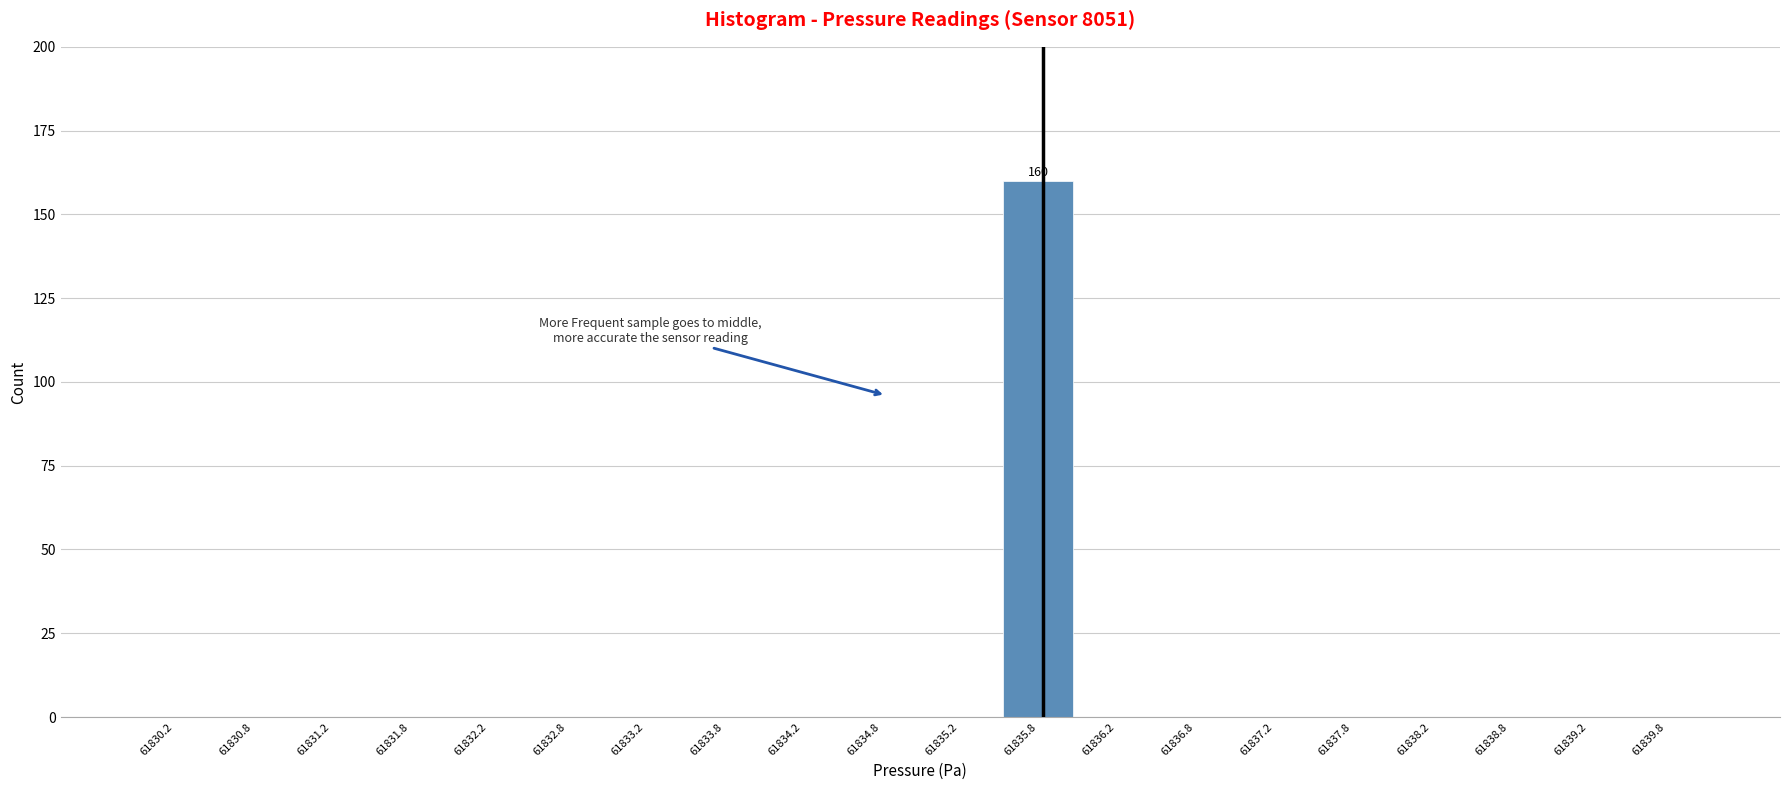

Over which range of the x-axis is the bar tallest?

61835.5 to 61836.0